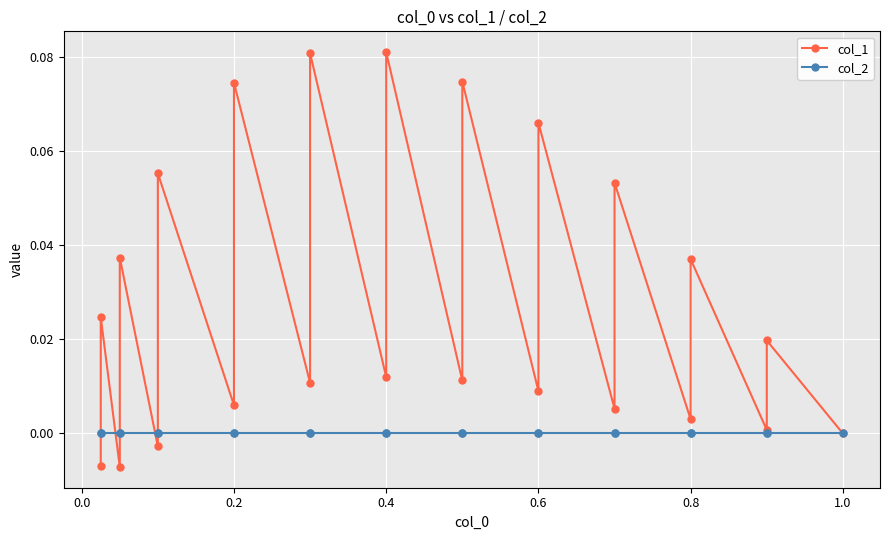

How many categories are shown in the chart?

23